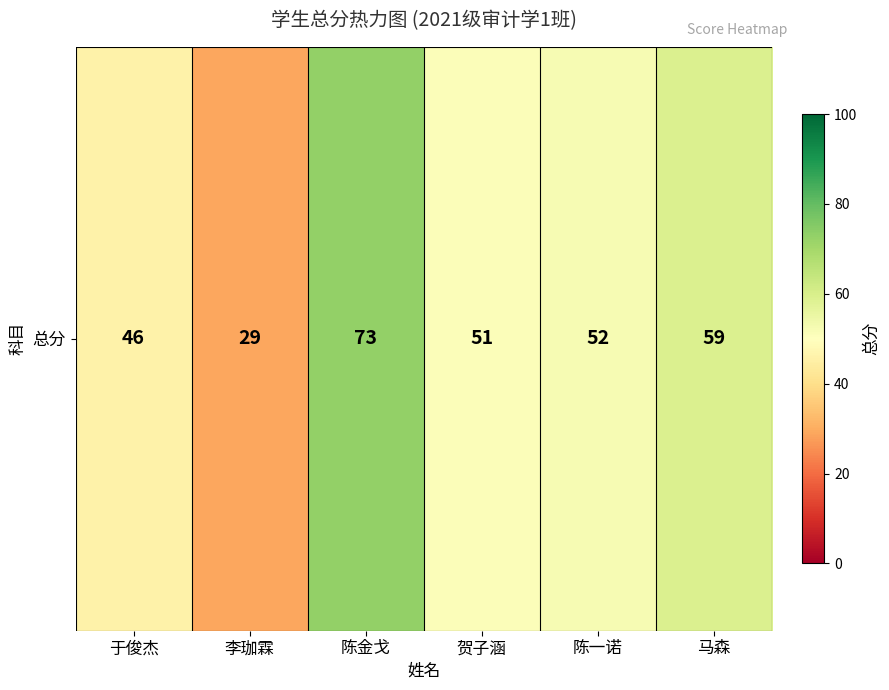

Rank the categories by value from highest to lowest.

陈金戈, 马森, 陈一诺, 贺子涵, 于俊杰, 李珈霖